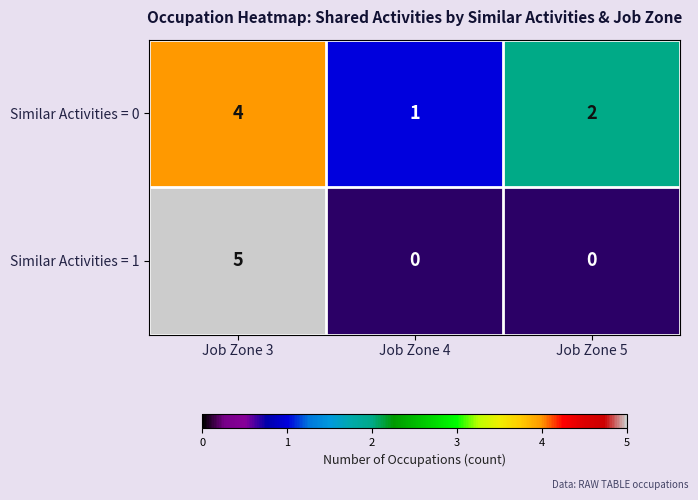

Rank the categories by Similar Activities = 0 value from lowest to highest.

Job Zone 4, Job Zone 5, Job Zone 3